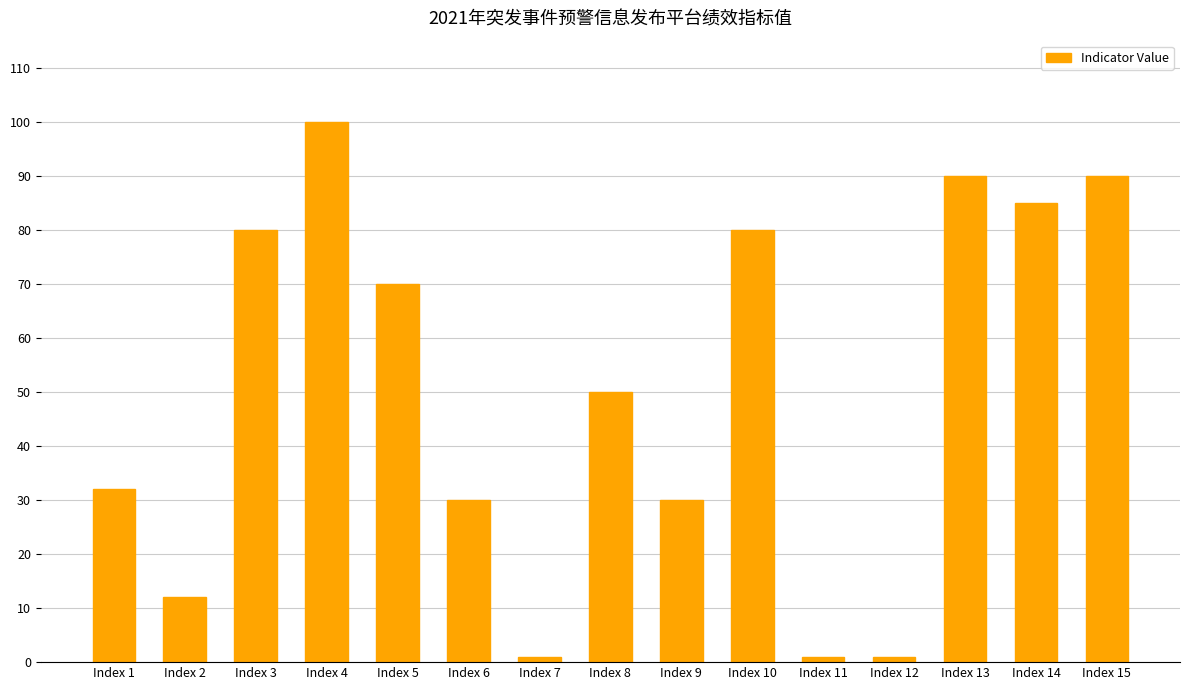

What is the change in value from Index 4 to Index 5?

-30